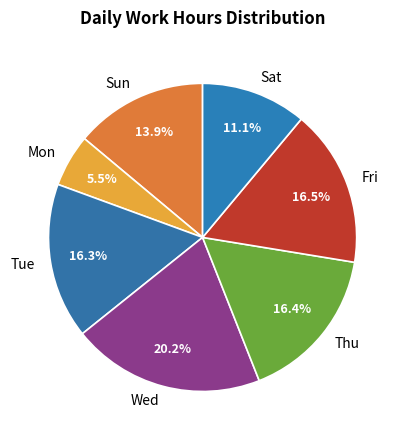

To the nearest percent, what is the difference between the largest and smallest slice percentages?

15%